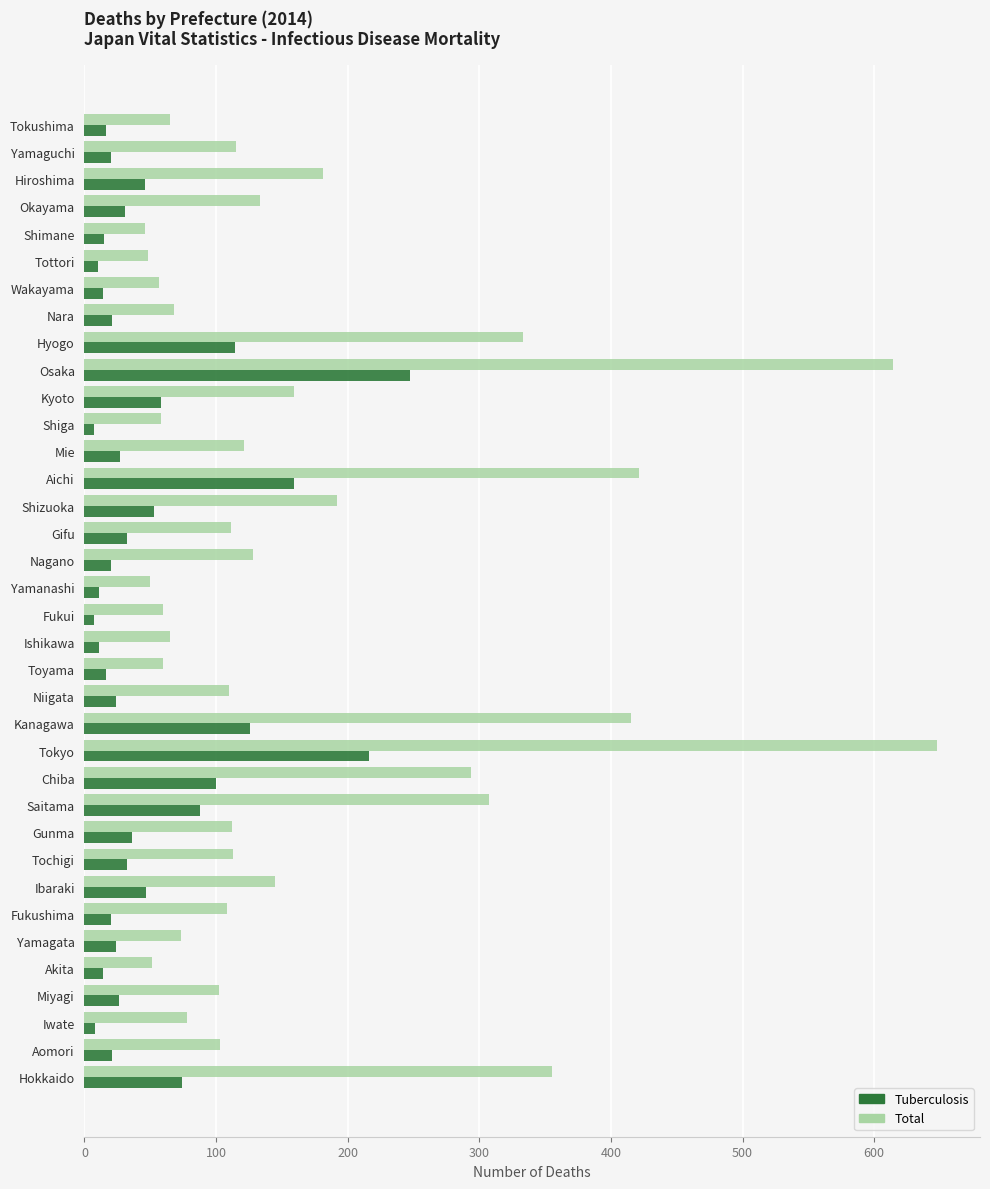

What is the difference between the second highest and minimum values in the Total series?

568